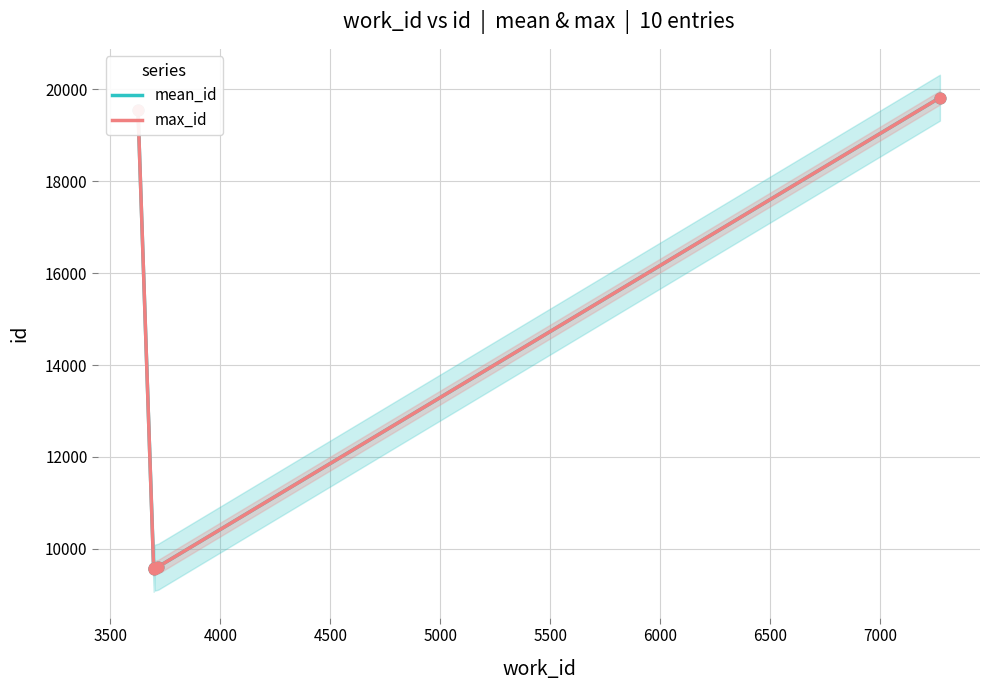

What are all the series names shown in the legend?

mean_id, max_id